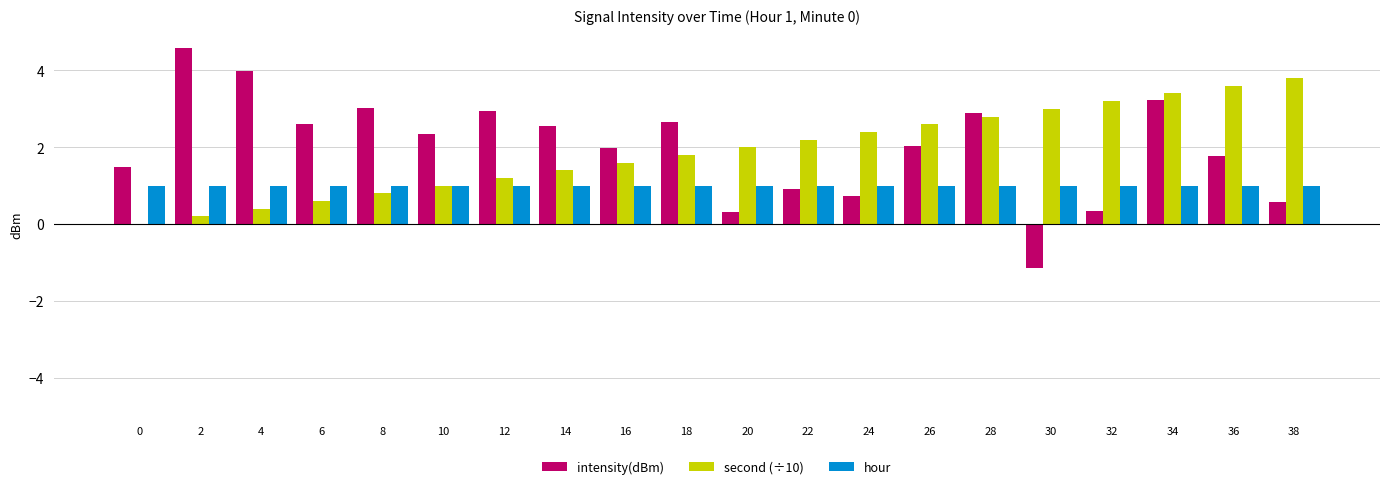

At which label does intensity(dBm) first exceed 2?

2